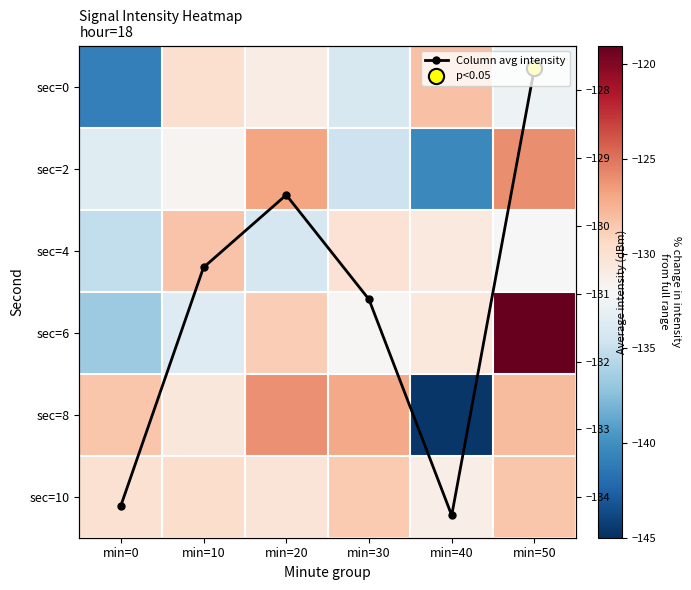

How many distinct data groups are displayed?

7